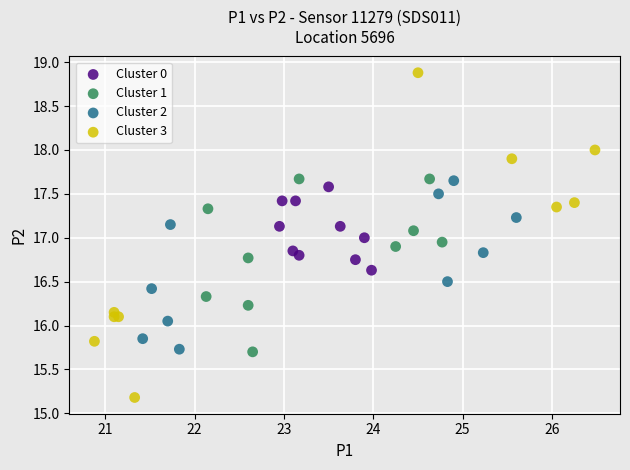

Which series reaches the minimum Y coordinate?

Cluster 3